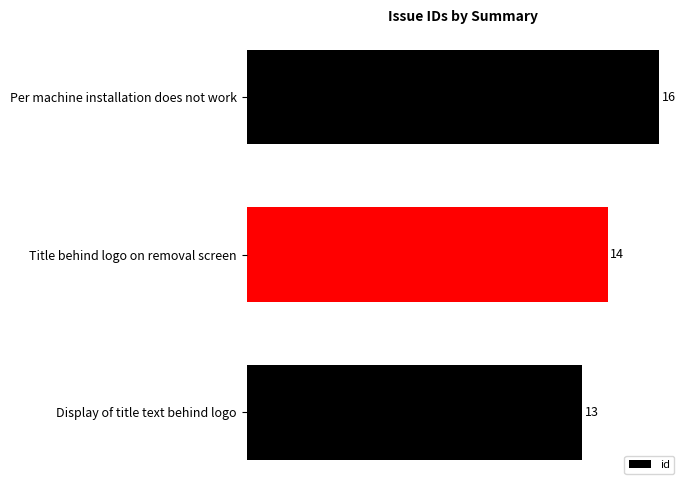

Which label corresponds to the largest value in the chart?

Per machine installation does not work